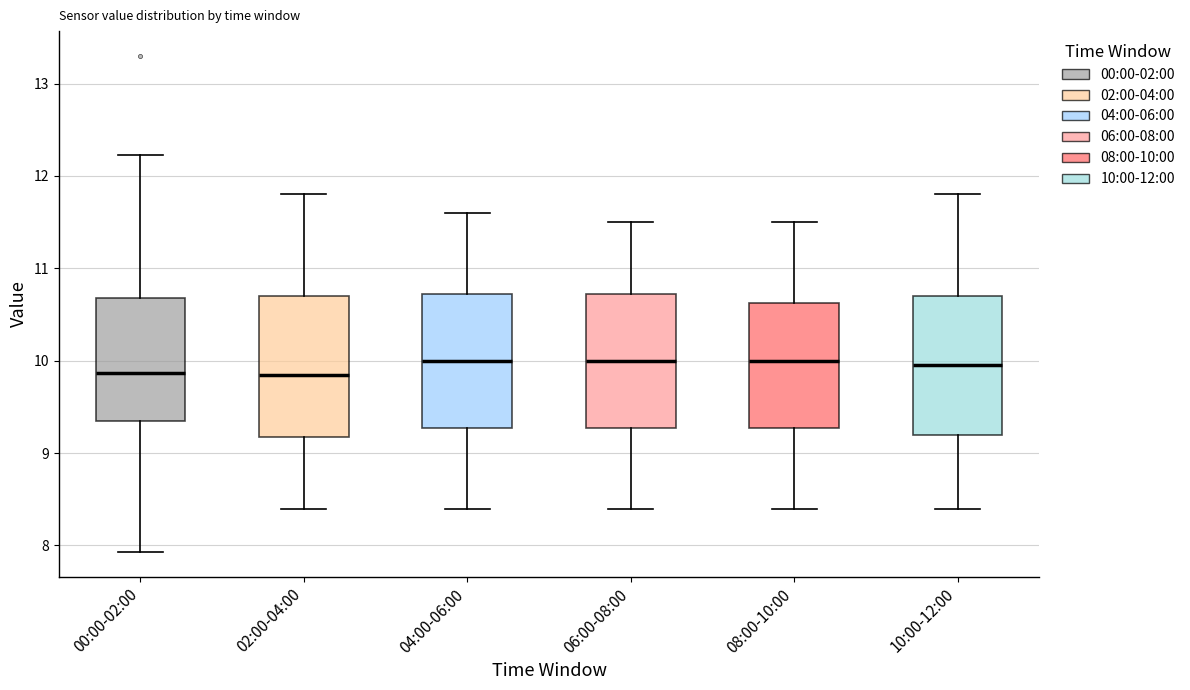

Reading left to right, transcribe this box plot: for each box, give where its median line is, the range the box spans, and where its two whiskers end, as read against the y-axis. The values are not printed on the chart, so give them approximately, as read against the axis.

00:00-02:00: median 9.9, box 9.3 to 10.7, whiskers 7.9 to 12.2
02:00-04:00: median 9.9, box 9.2 to 10.7, whiskers 8.4 to 11.8
04:00-06:00: median 10.0, box 9.3 to 10.7, whiskers 8.4 to 11.6
06:00-08:00: median 10.0, box 9.3 to 10.7, whiskers 8.4 to 11.5
08:00-10:00: median 10.0, box 9.3 to 10.6, whiskers 8.4 to 11.5
10:00-12:00: median 10.0, box 9.2 to 10.7, whiskers 8.4 to 11.8